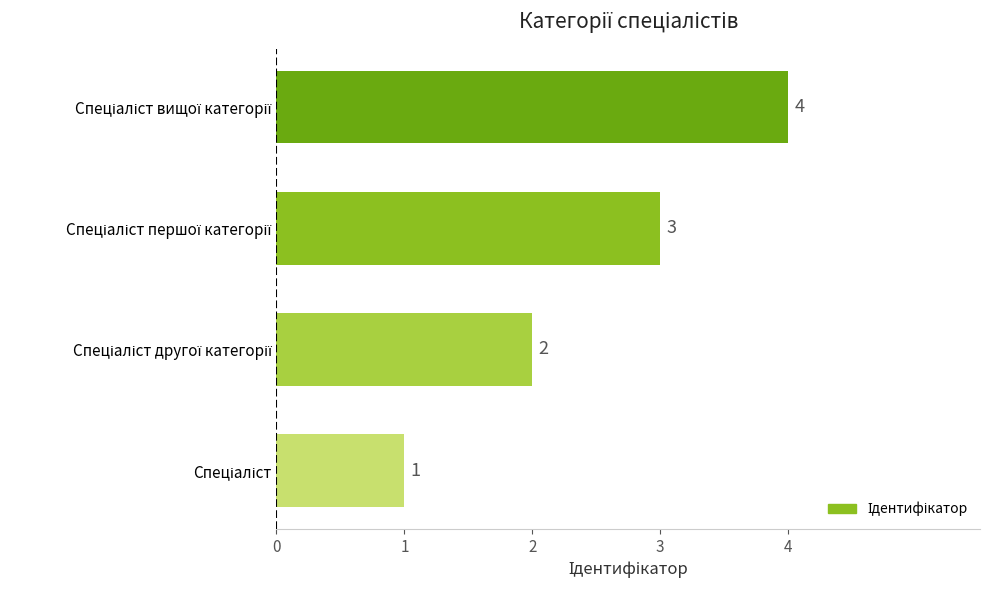

Count the values in the range 2 to 4.

3